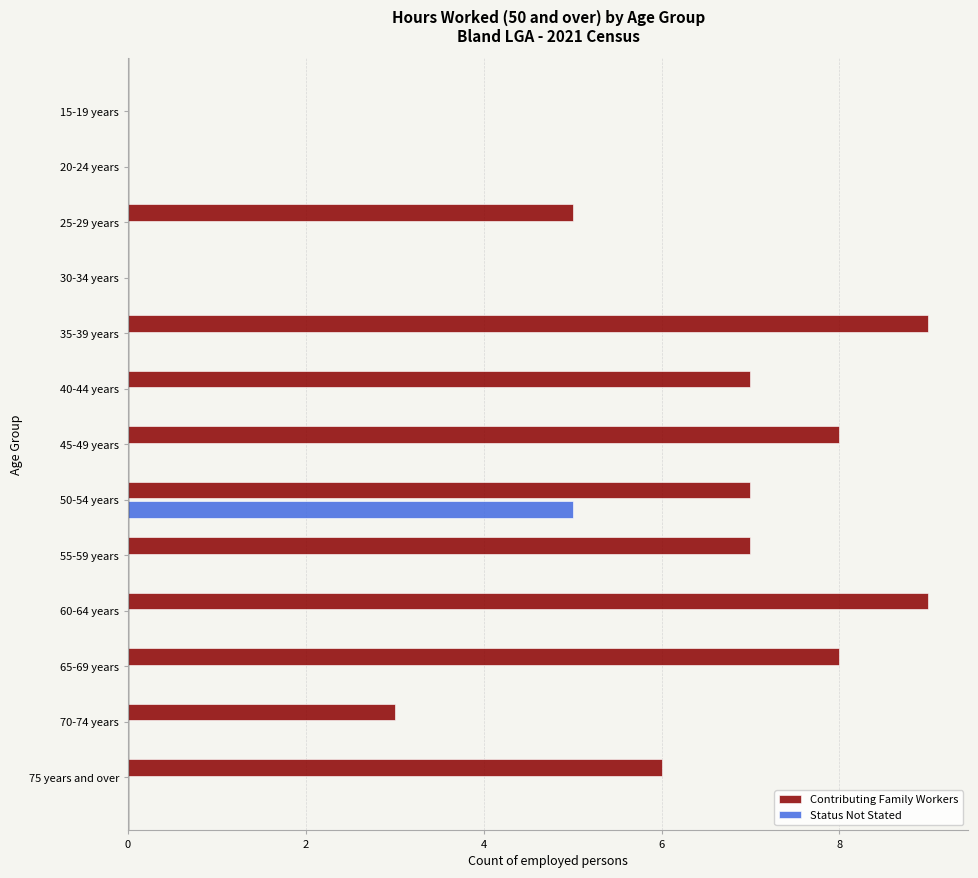

Which series changed the most between 30-34 years and 35-39 years?

Contributing Family Workers